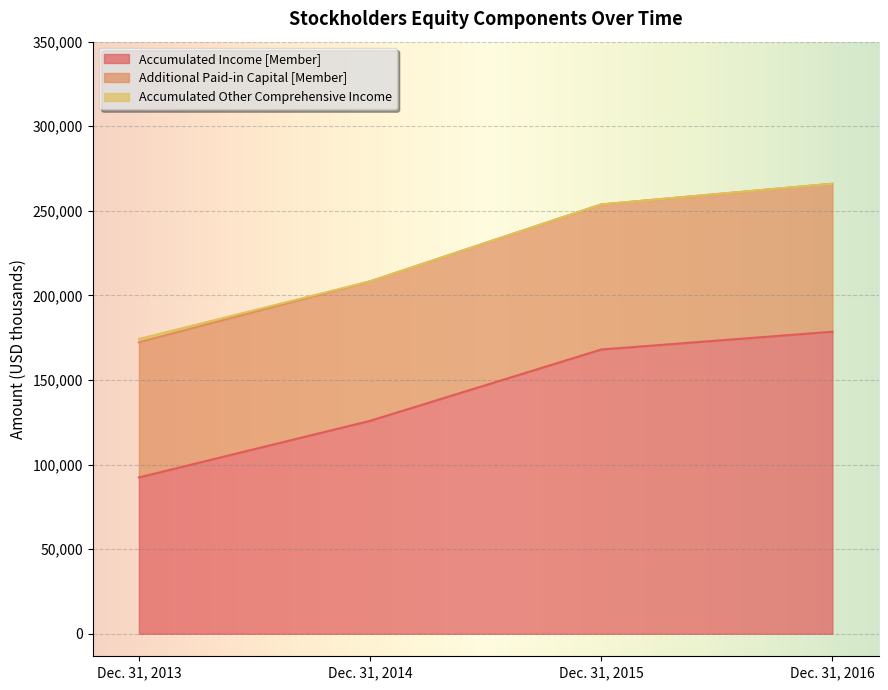

Where is Accumulated Income [Member] nearest to the value 135475?

Dec. 31, 2014